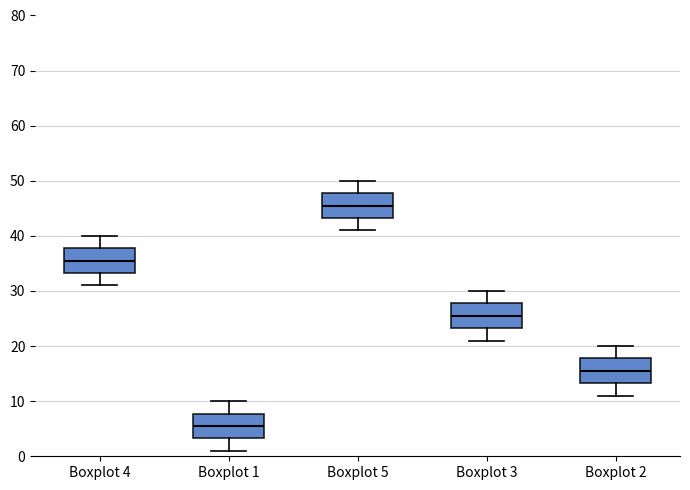

Reading left to right, read every box against the y-axis: the position of its median line, the range the box covers, and the ends of its whiskers. The values are not printed on the chart, so give them approximately, as read against the axis.

Boxplot 4: median 36, box 33 to 38, whiskers 31 to 40
Boxplot 1: median 6, box 3 to 8, whiskers 1 to 10
Boxplot 5: median 46, box 43 to 48, whiskers 41 to 50
Boxplot 3: median 26, box 23 to 28, whiskers 21 to 30
Boxplot 2: median 16, box 13 to 18, whiskers 11 to 20